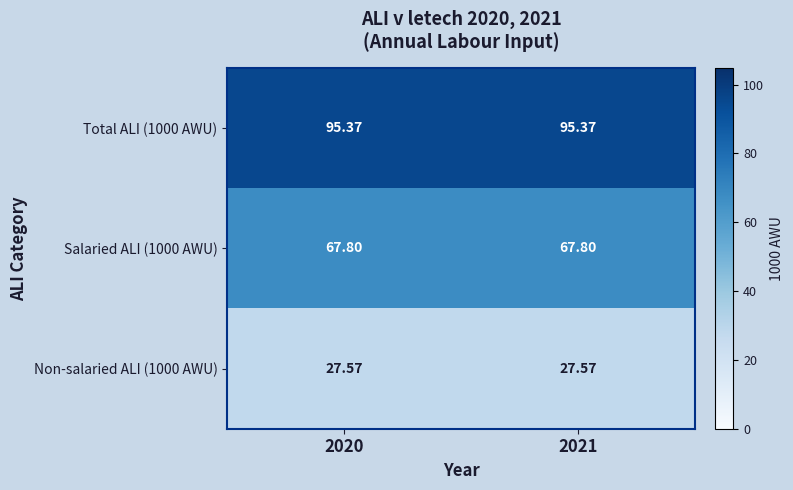

What is the difference between the highest and lowest values at 2021?

67.8